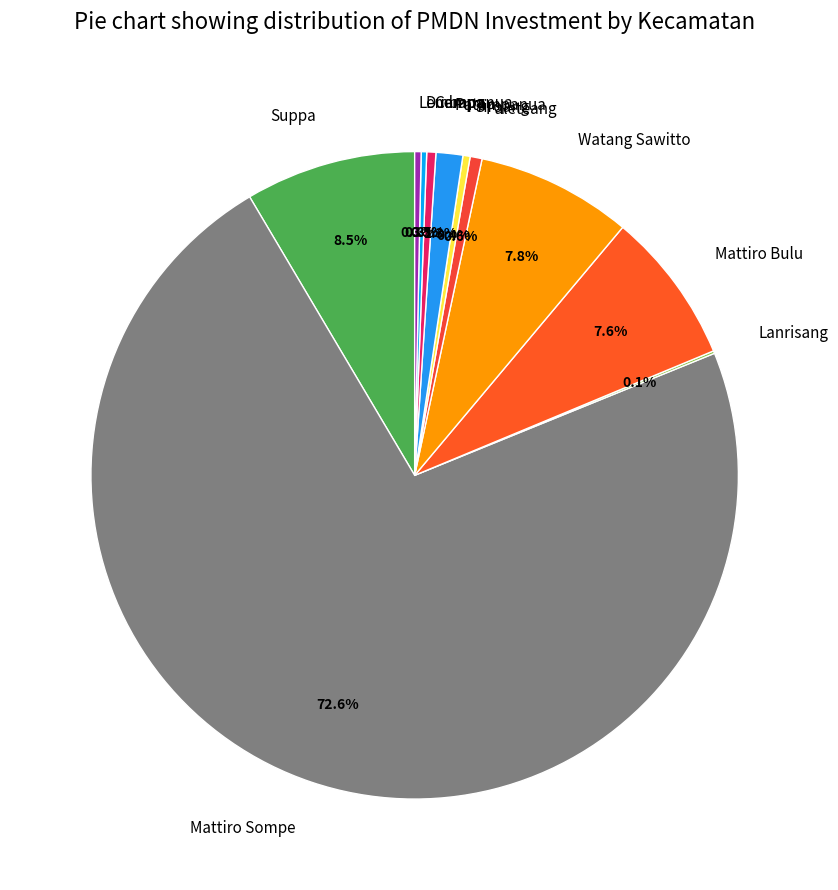

To the nearest percent, what portion does Watang Sawitto represent?

8%